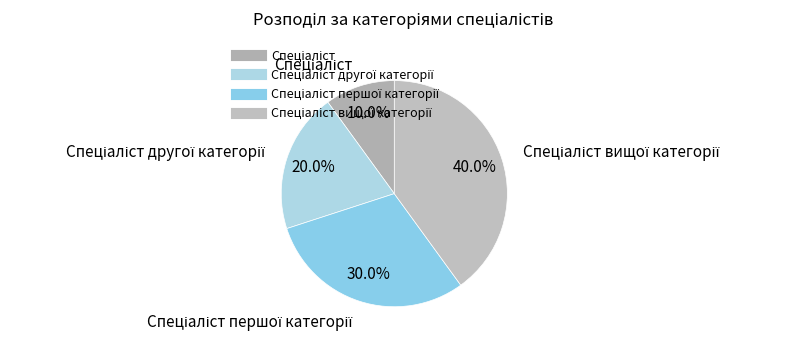

How many segments does this pie chart have?

4